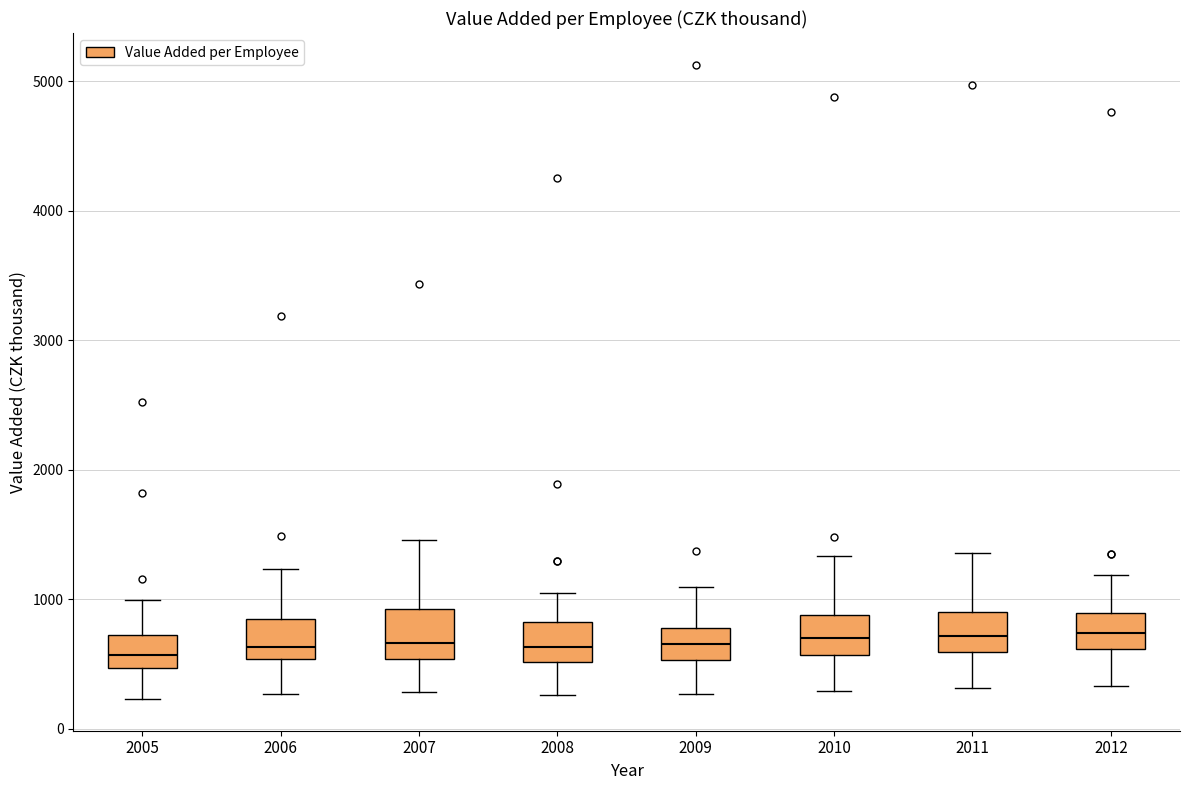

Reading left to right, transcribe this box plot: for each box, give where its median line is, the range the box spans, and where its two whiskers end, as read against the y-axis. The values are not printed on the chart, so give them approximately, as read against the axis.

2005: median 600, box 500 to 700, whiskers 200 to 1000
2006: median 600, box 500 to 800, whiskers 300 to 1200
2007: median 700, box 500 to 900, whiskers 300 to 1500
2008: median 600, box 500 to 800, whiskers 300 to 1000
2009: median 700, box 500 to 800, whiskers 300 to 1100
2010: median 700, box 600 to 900, whiskers 300 to 1300
2011: median 700, box 600 to 900, whiskers 300 to 1400
2012: median 700, box 600 to 900, whiskers 300 to 1200